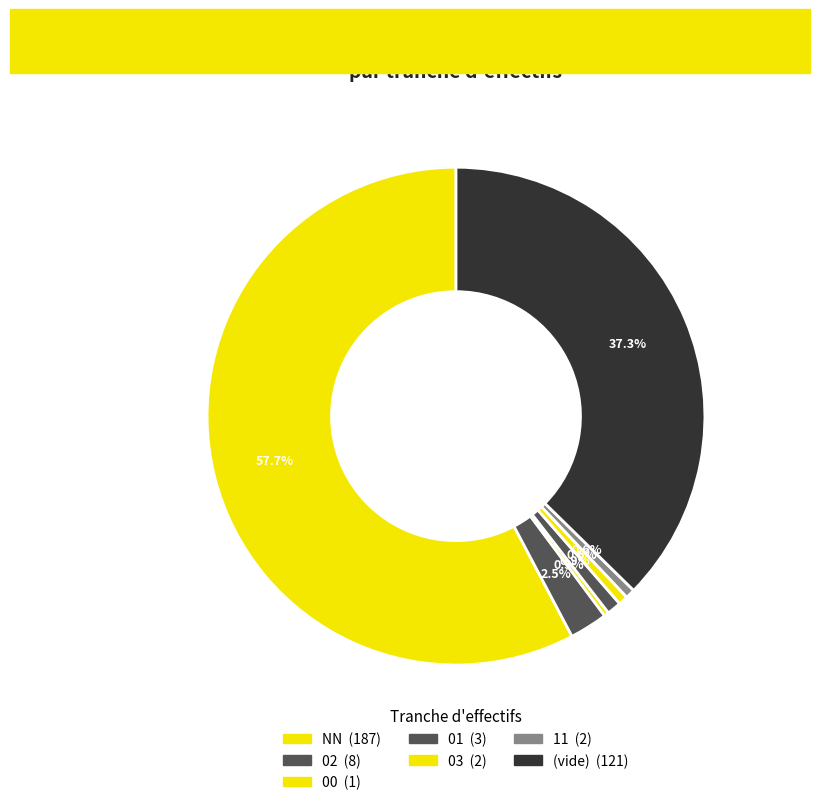

How many segments does this pie chart have?

7